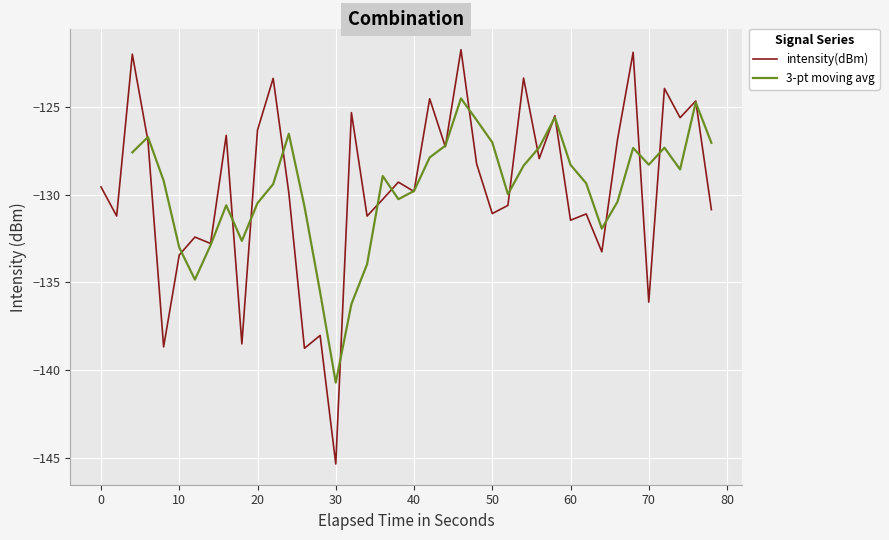

What is the lowest value of the intensity(dBm) series?

-145.4